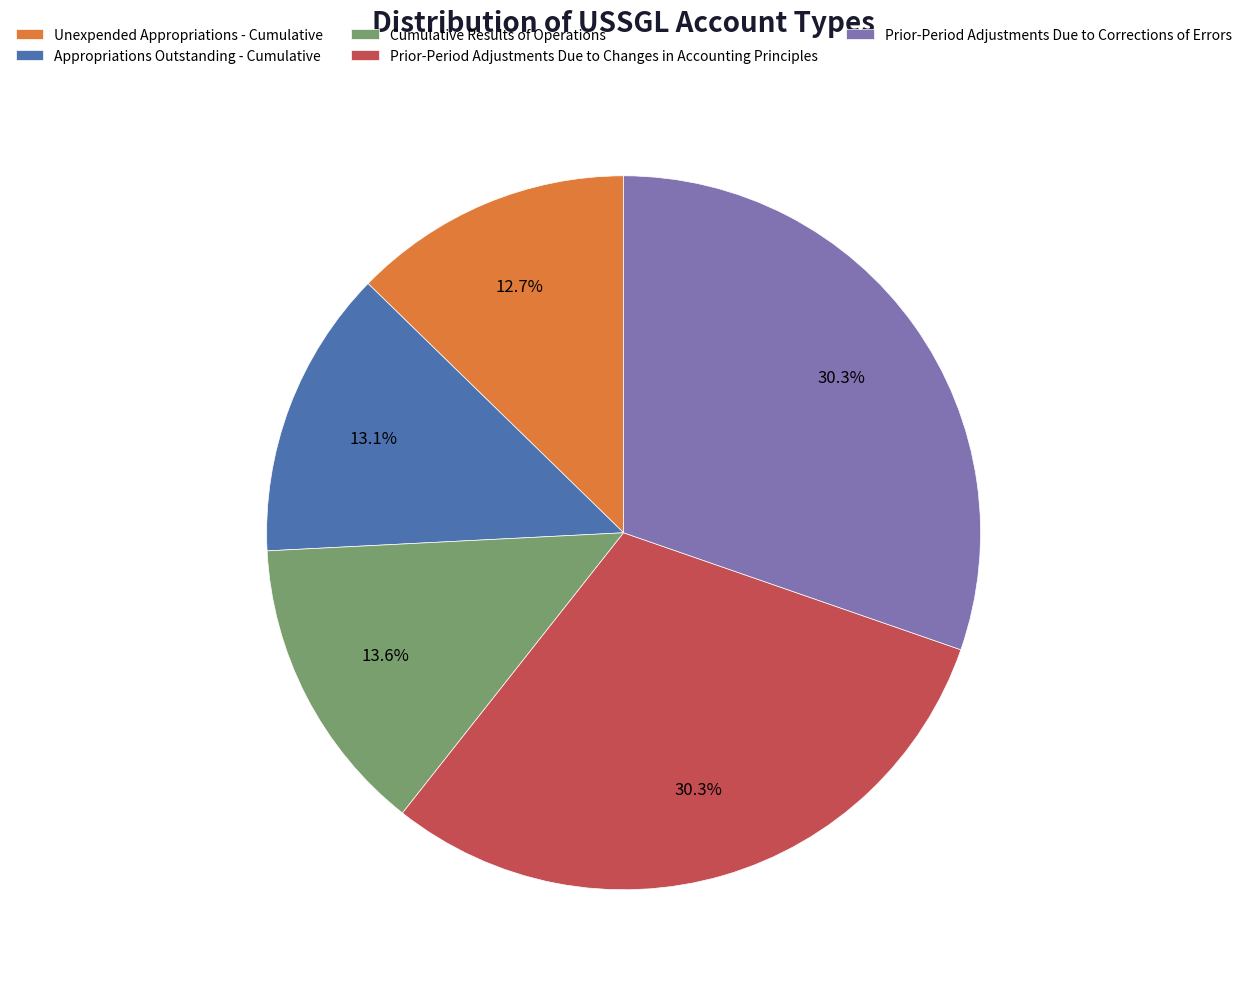

Do Appropriations Outstanding - Cumulative and Prior-Period Adjustments Due to Corrections of Errors together represent more than half of the pie?

No